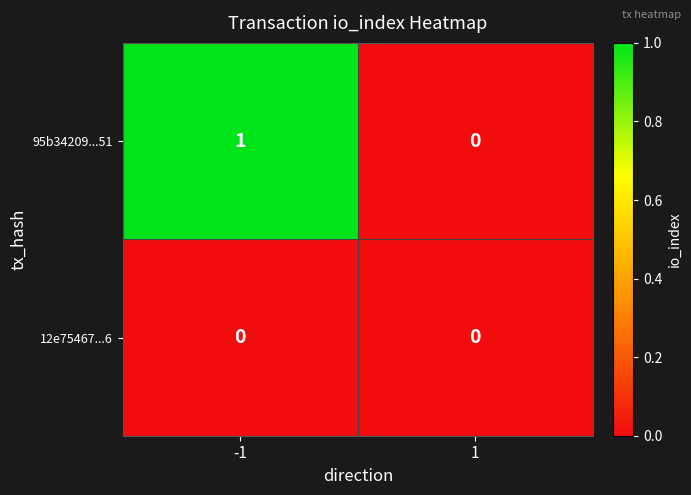

Reading right to left, transcribe all the data shown in this chart.

95b34209...51: 0	1
12e75467...6: 0	0